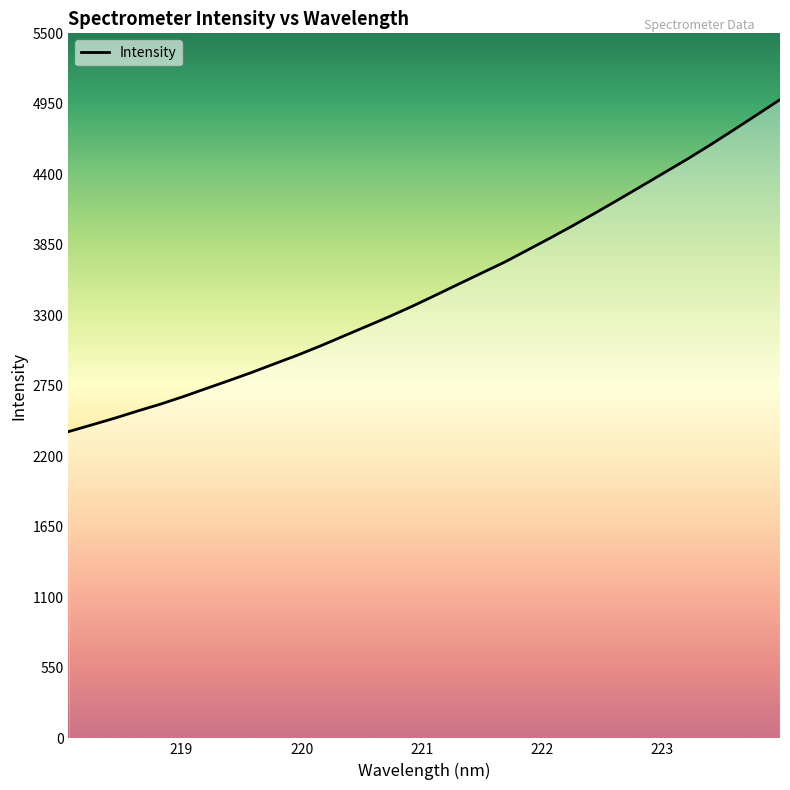

What is the difference between the second highest and second lowest values?

2420.9